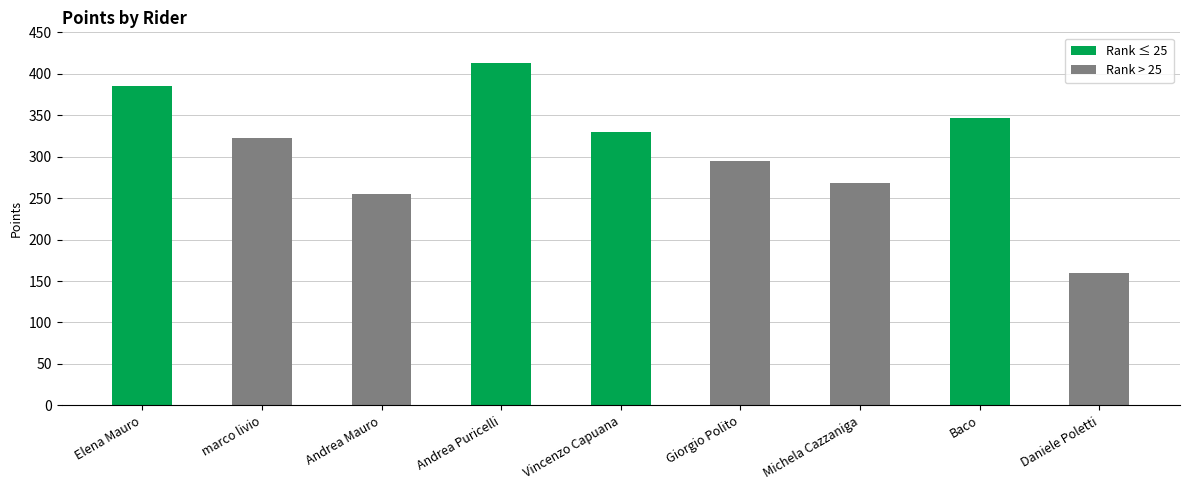

What is the value of the 6th bar from the left?

295